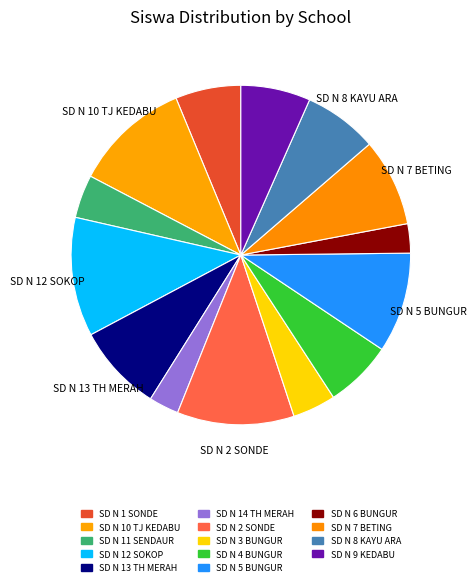

How many segments does this pie chart have?

14